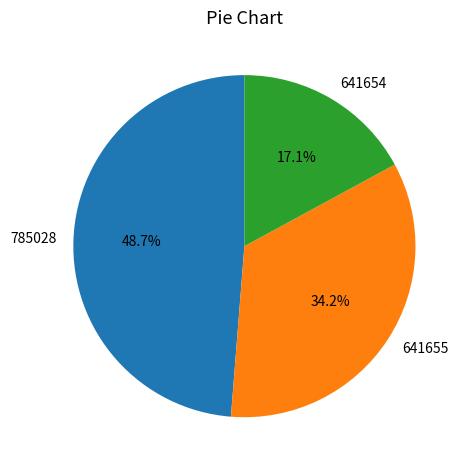

Which slice is the largest?

785028